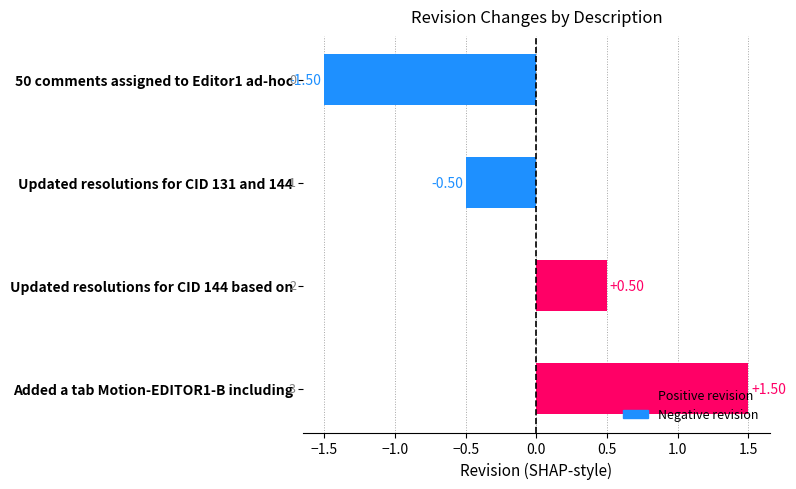

What is the difference between the second highest and minimum values?

2.0